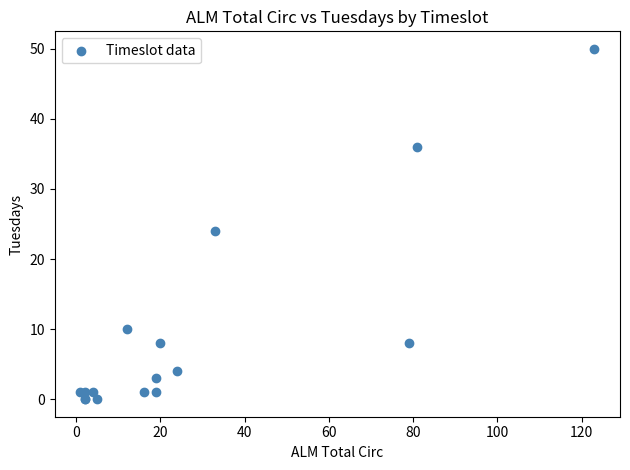

What Y value in the scatter plot is closest to 25?

24